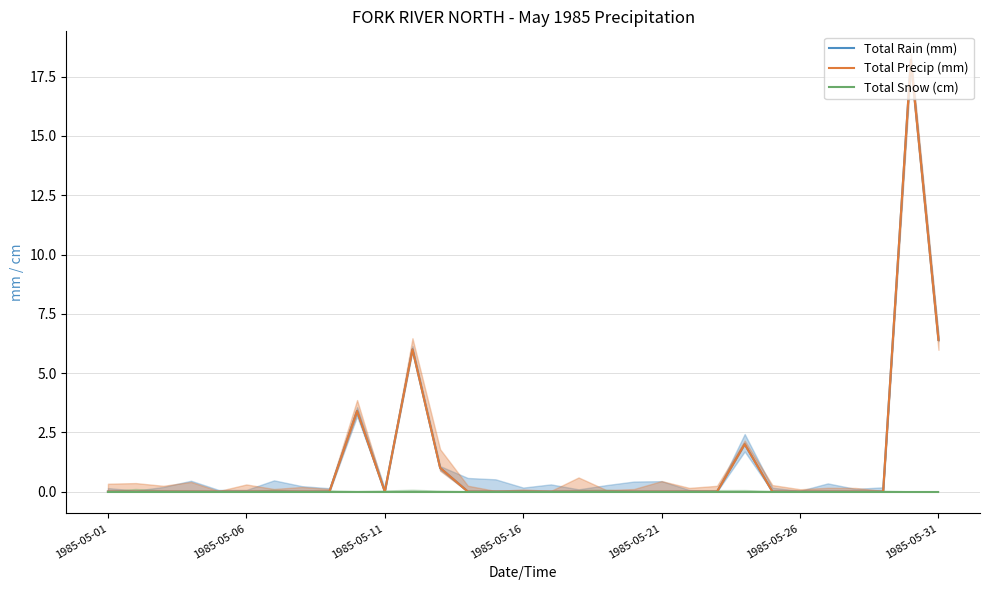

What position from the right is 17?

14